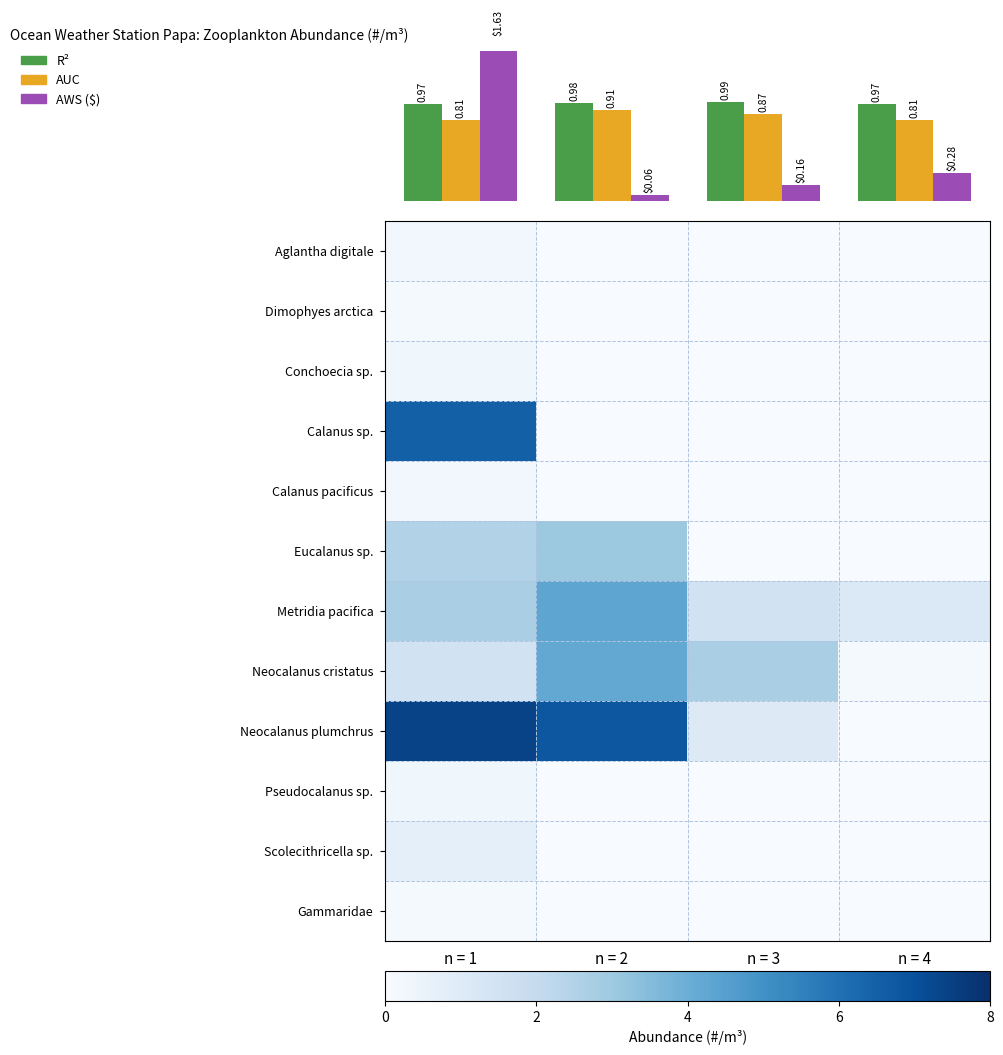

At how many categories does at least one series exceed 0?

4